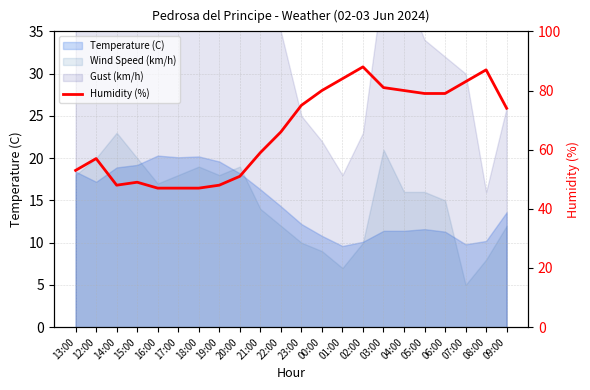

Does the chart have visible grid lines?

Yes